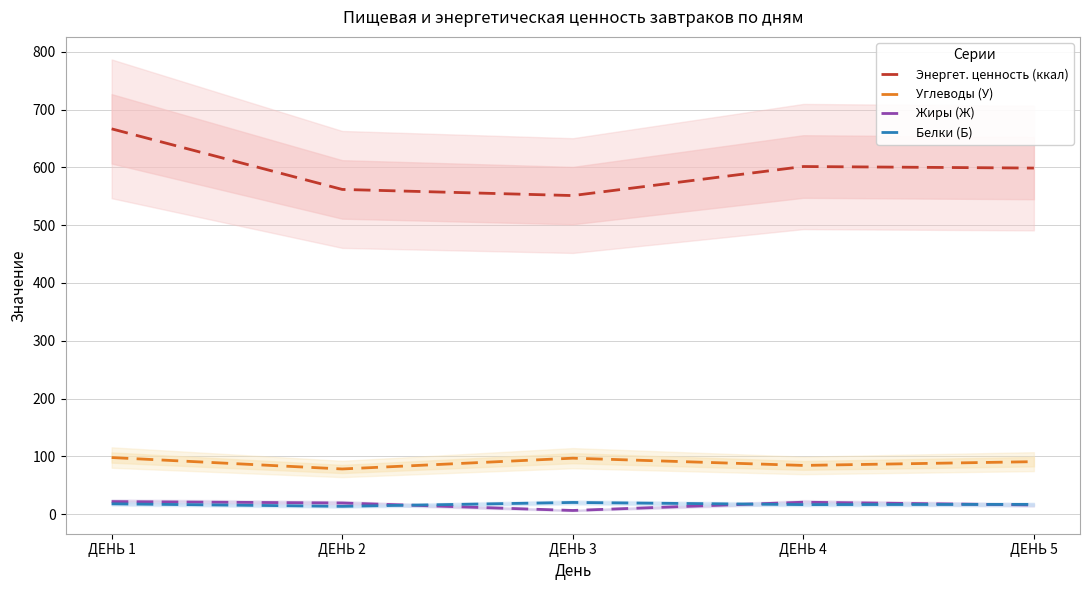

Rank the categories by Энергет. ценность (ккал) value from lowest to highest.

ДЕНЬ 3, ДЕНЬ 2, ДЕНЬ 5, ДЕНЬ 4, ДЕНЬ 1